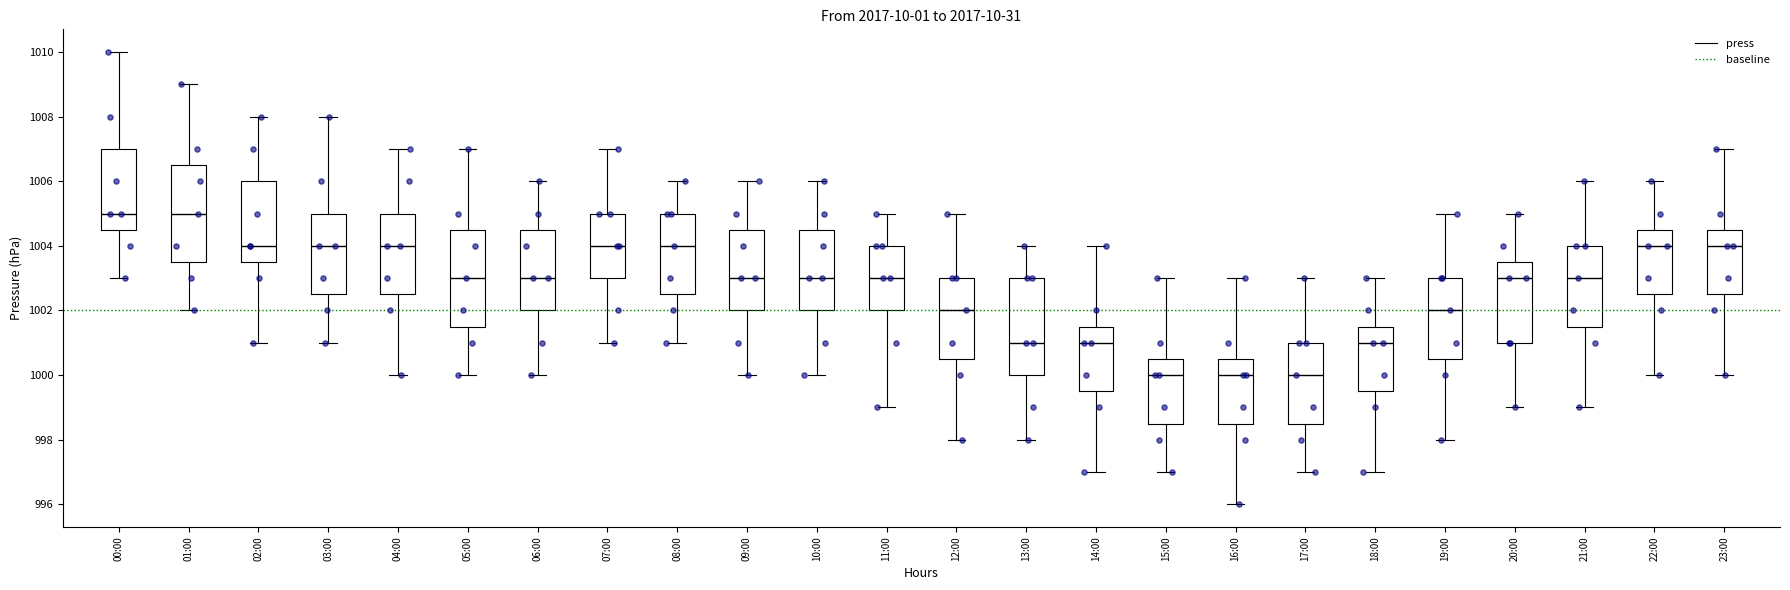

Reading left to right, transcribe this box plot: for each box, give where its median line is, the range the box spans, and where its two whiskers end, as read against the y-axis. The values are not printed on the chart, so give them approximately, as read against the axis.

00:00: median 1005.0, box 1004.6 to 1007.0, whiskers 1003.0 to 1010.0
01:00: median 1005.0, box 1003.6 to 1006.6, whiskers 1002.0 to 1009.0
02:00: median 1004.0, box 1003.6 to 1006.0, whiskers 1001.0 to 1008.0
03:00: median 1004.0, box 1002.6 to 1005.0, whiskers 1001.0 to 1008.0
04:00: median 1004.0, box 1002.6 to 1005.0, whiskers 1000.0 to 1007.0
05:00: median 1003.0, box 1001.6 to 1004.6, whiskers 1000.0 to 1007.0
06:00: median 1003.0, box 1002.0 to 1004.6, whiskers 1000.0 to 1006.0
07:00: median 1004.0, box 1003.0 to 1005.0, whiskers 1001.0 to 1007.0
08:00: median 1004.0, box 1002.6 to 1005.0, whiskers 1001.0 to 1006.0
09:00: median 1003.0, box 1002.0 to 1004.6, whiskers 1000.0 to 1006.0
10:00: median 1003.0, box 1002.0 to 1004.6, whiskers 1000.0 to 1006.0
11:00: median 1003.0, box 1002.0 to 1004.0, whiskers 999.0 to 1005.0
12:00: median 1002.0, box 1000.6 to 1003.0, whiskers 998.0 to 1005.0
13:00: median 1001.0, box 1000.0 to 1003.0, whiskers 998.0 to 1004.0
14:00: median 1001.0, box 999.6 to 1001.6, whiskers 997.0 to 1004.0
15:00: median 1000.0, box 998.6 to 1000.6, whiskers 997.0 to 1003.0
16:00: median 1000.0, box 998.6 to 1000.6, whiskers 996.0 to 1003.0
17:00: median 1000.0, box 998.6 to 1001.0, whiskers 997.0 to 1003.0
18:00: median 1001.0, box 999.6 to 1001.6, whiskers 997.0 to 1003.0
19:00: median 1002.0, box 1000.6 to 1003.0, whiskers 998.0 to 1005.0
20:00: median 1003.0, box 1001.0 to 1003.6, whiskers 999.0 to 1005.0
21:00: median 1003.0, box 1001.6 to 1004.0, whiskers 999.0 to 1006.0
22:00: median 1004.0, box 1002.6 to 1004.6, whiskers 1000.0 to 1006.0
23:00: median 1004.0, box 1002.6 to 1004.6, whiskers 1000.0 to 1007.0